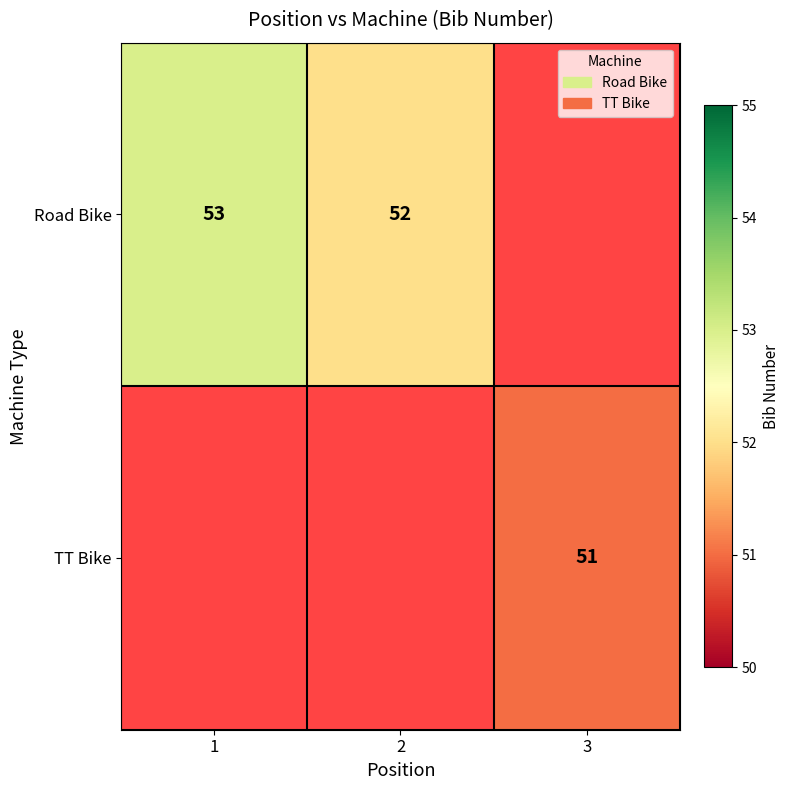

The Road Bike series shows 52 at 2. True or false?

True